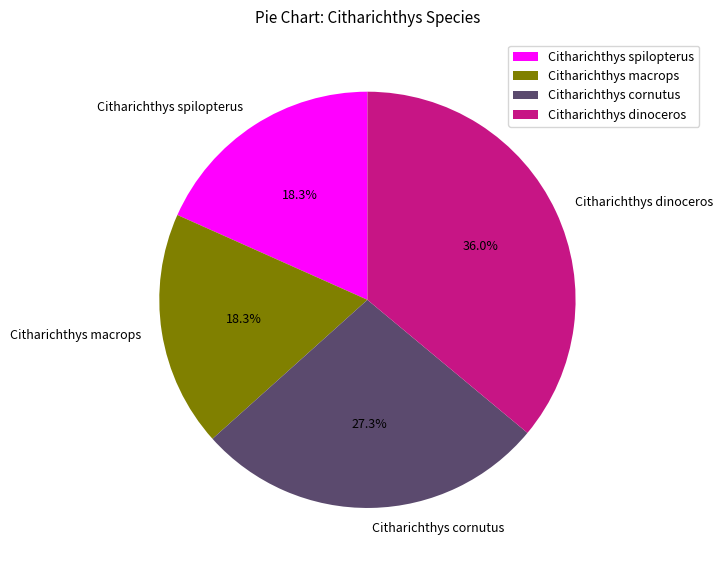

To the nearest percent, what is the average slice percentage?

25%